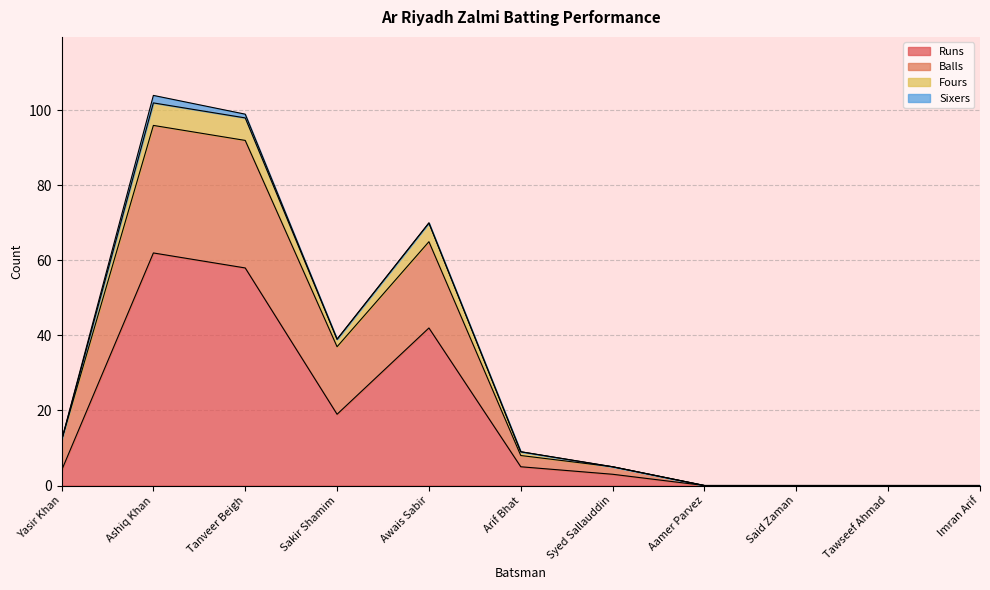

How many interior local peaks does the Fours series have?

2